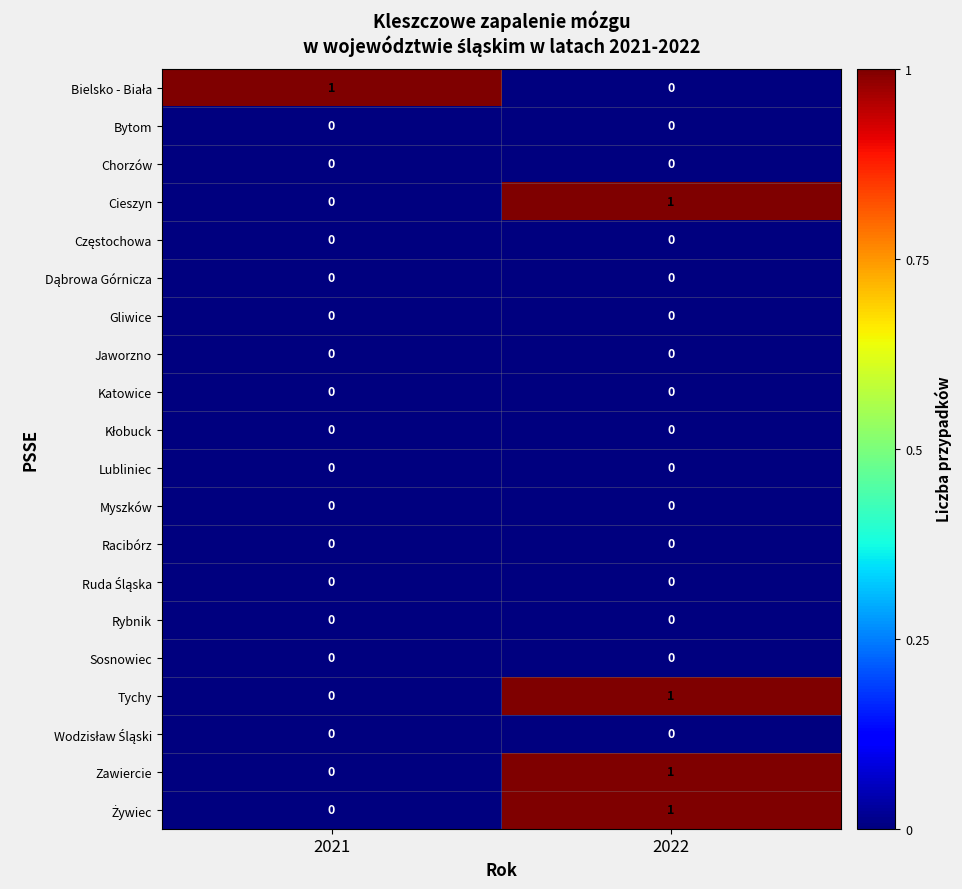

True or false: Zawiercie has a value of 1 at 2022.

True